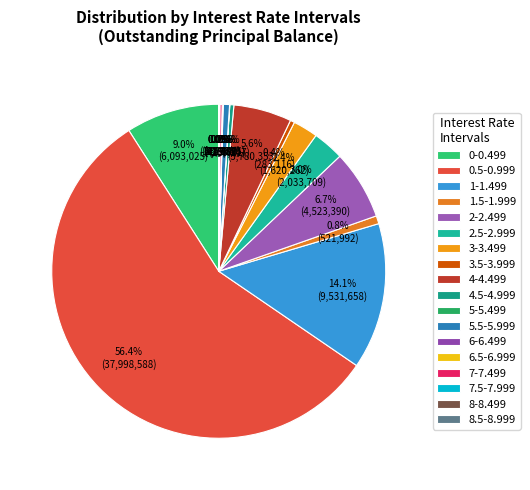

What is the majority slice?

0.5-0.999